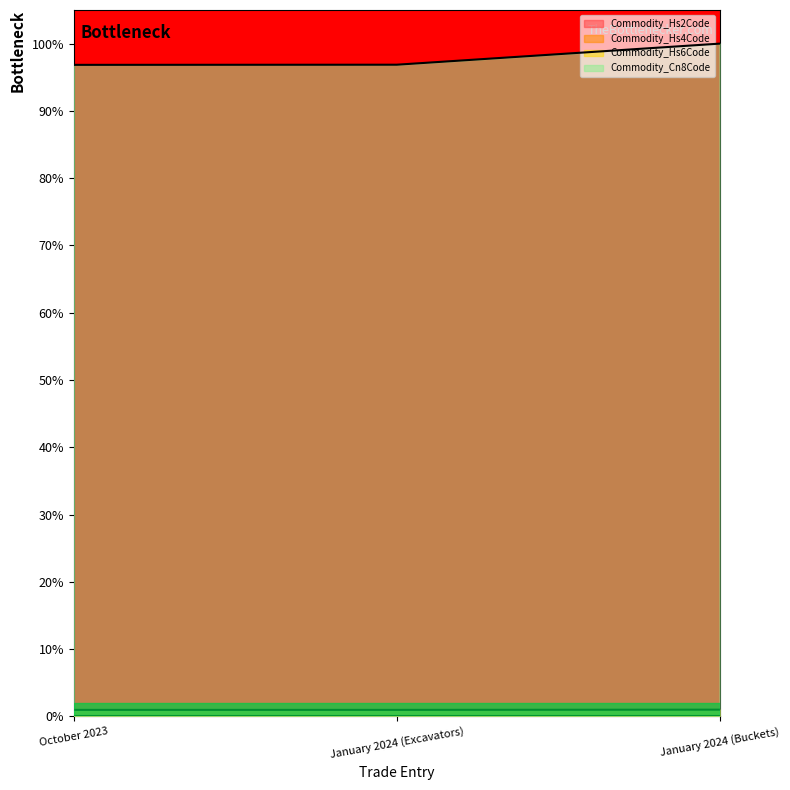

The value of Commodity_Hs6Code at October 2023 is 1.0. True or false?

True